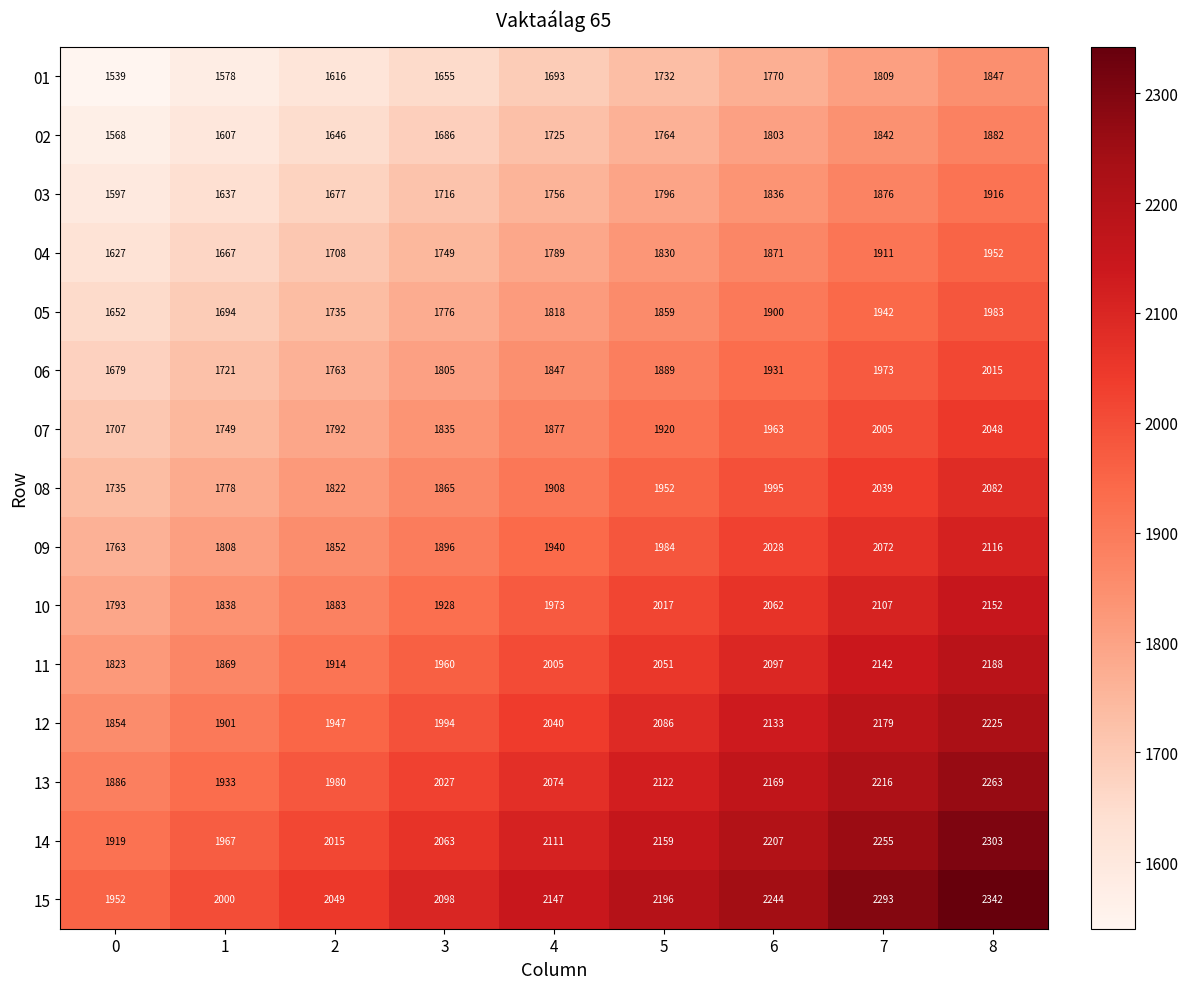

At which category is the sum across all series the highest?

8